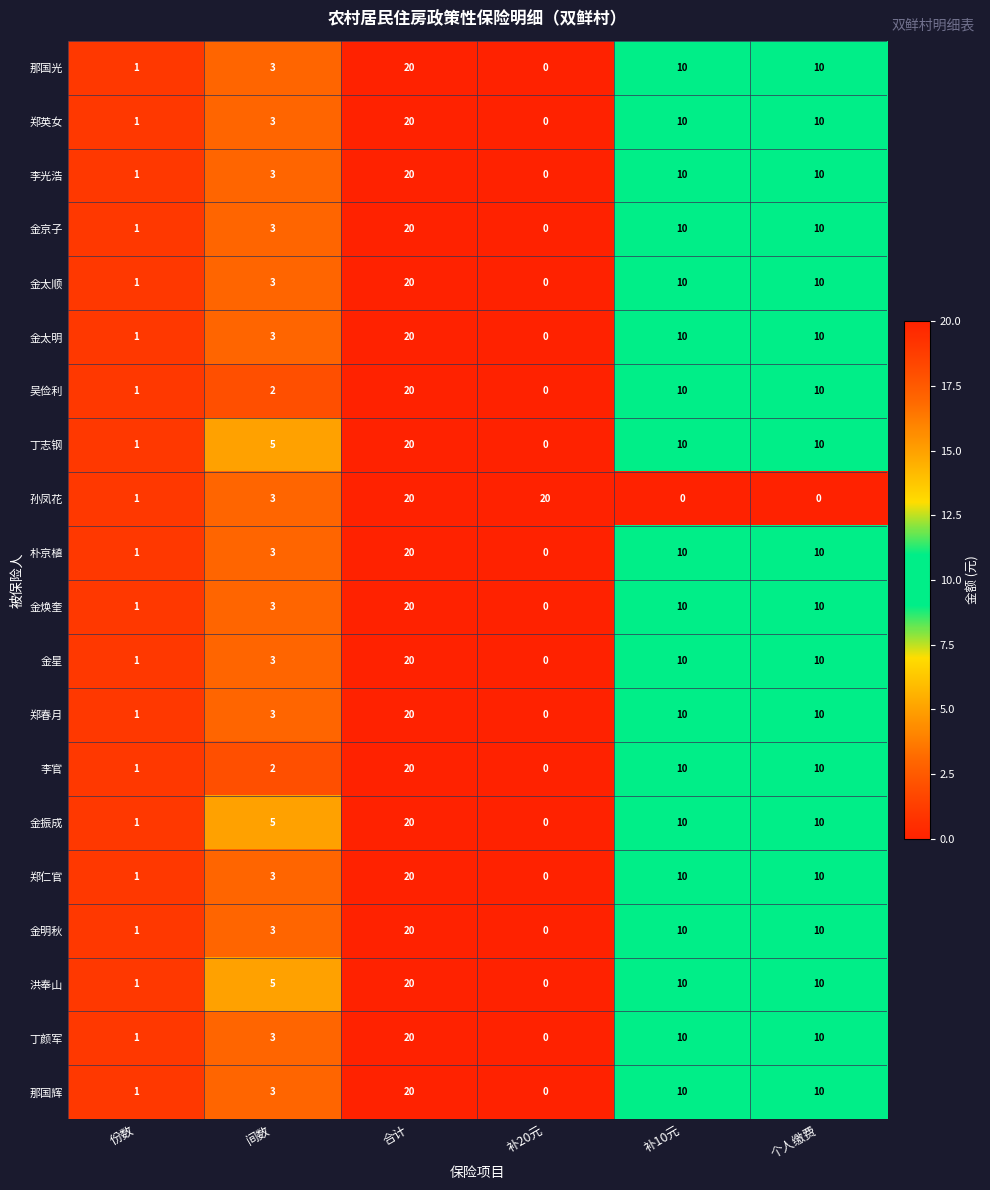

What is the difference between the maximum and second lowest values in the 金太明 series?

19